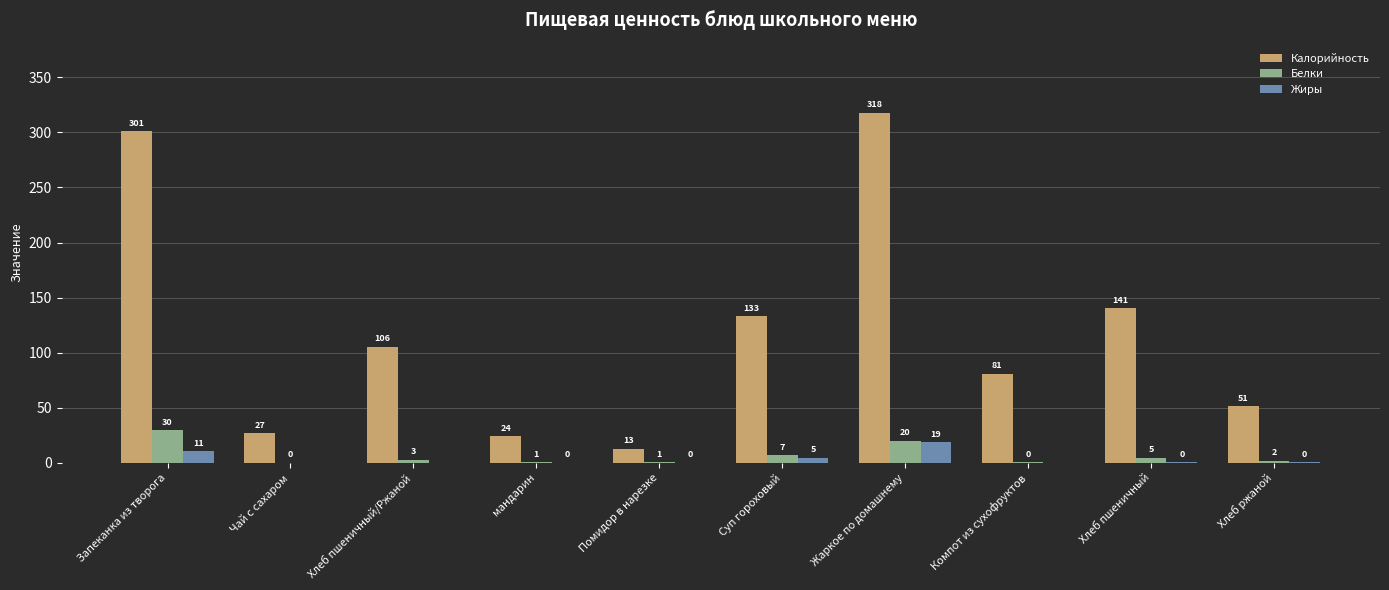

Which label corresponds to the largest value in the chart?

Жаркое по домашнему